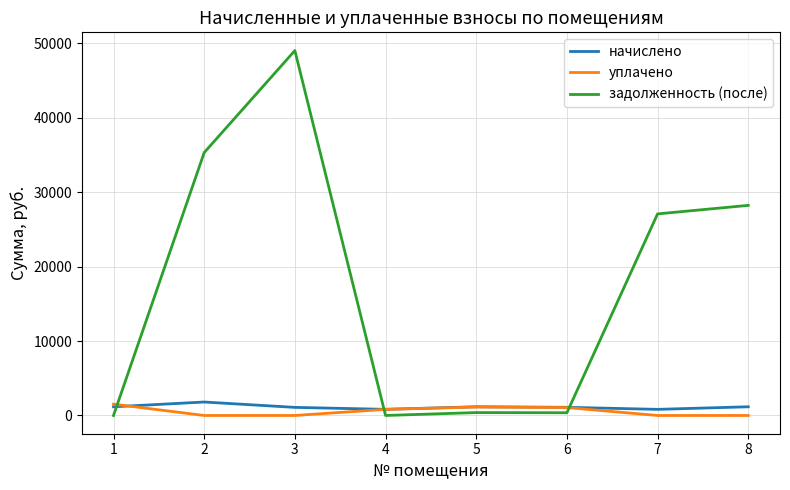

At how many categories does at least one series exceed 34393?

2